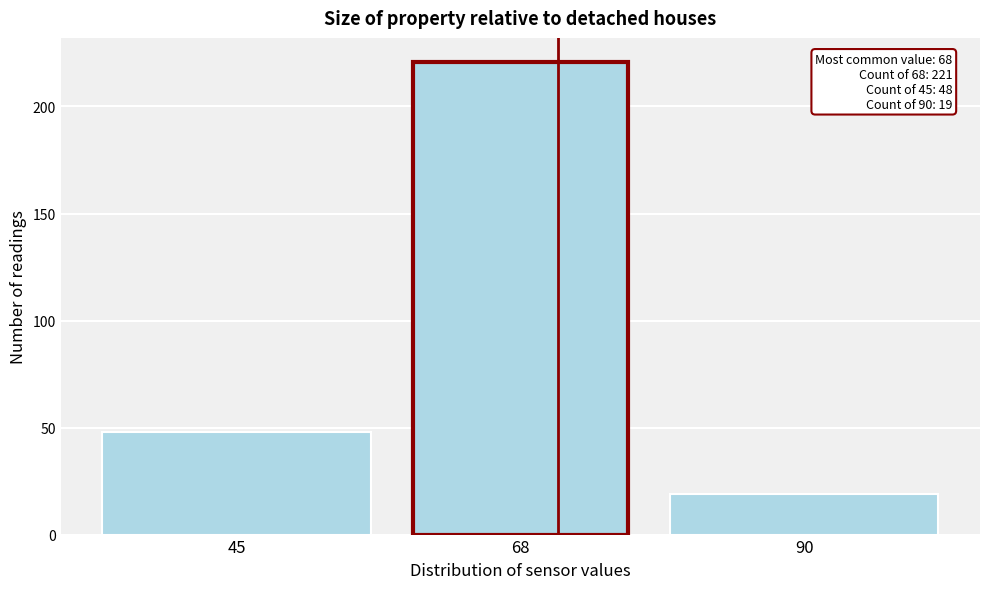

Reading right to left, transcribe all the data shown in this chart.

19	221	48